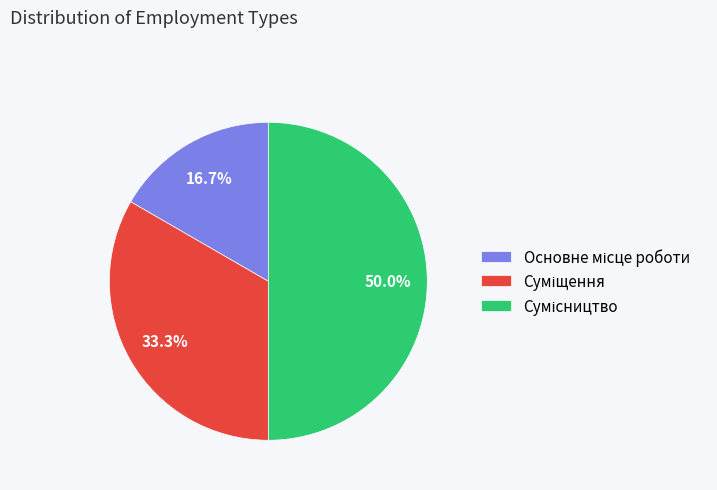

To the nearest percent, what is the difference between the largest and smallest slice percentages?

33%